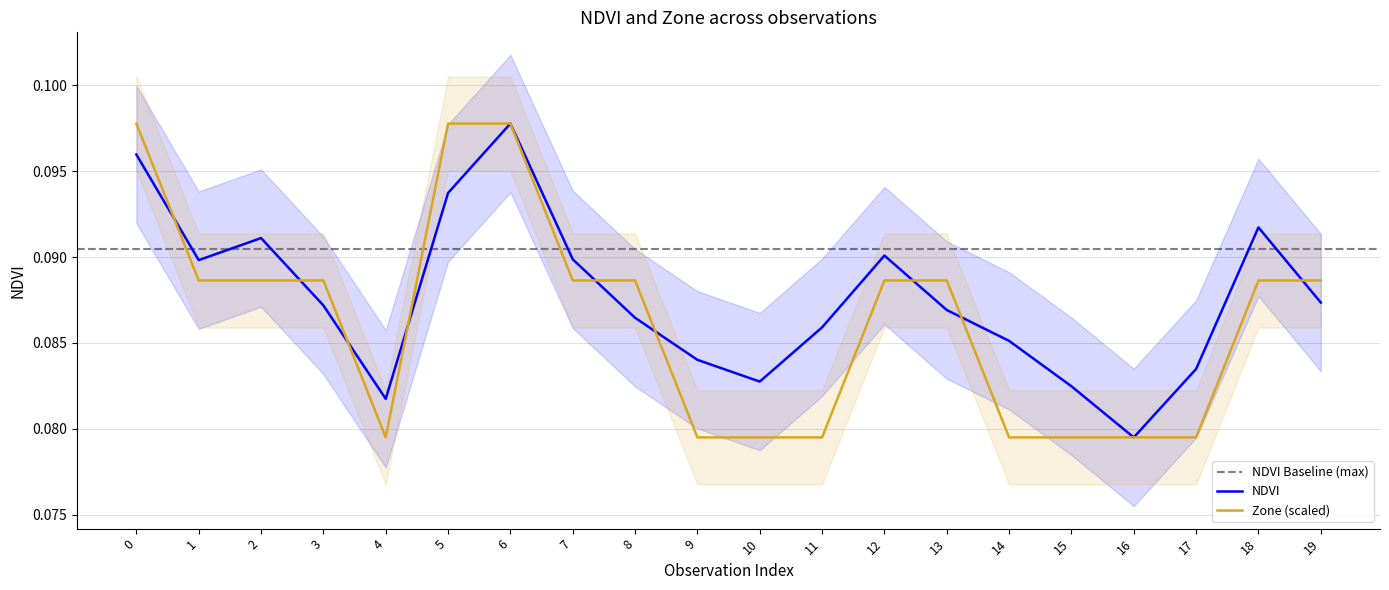

At which label is Zone closest to 0?

4